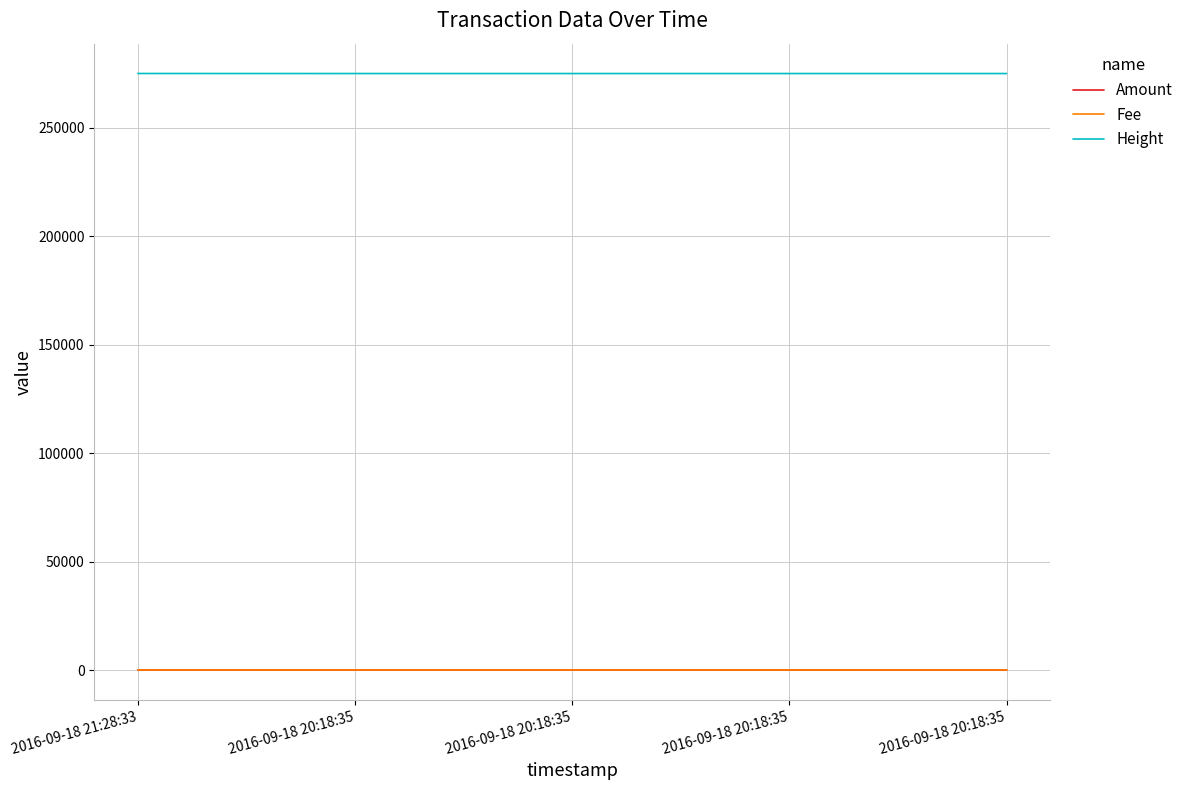

What is the average value of the Fee series?

1